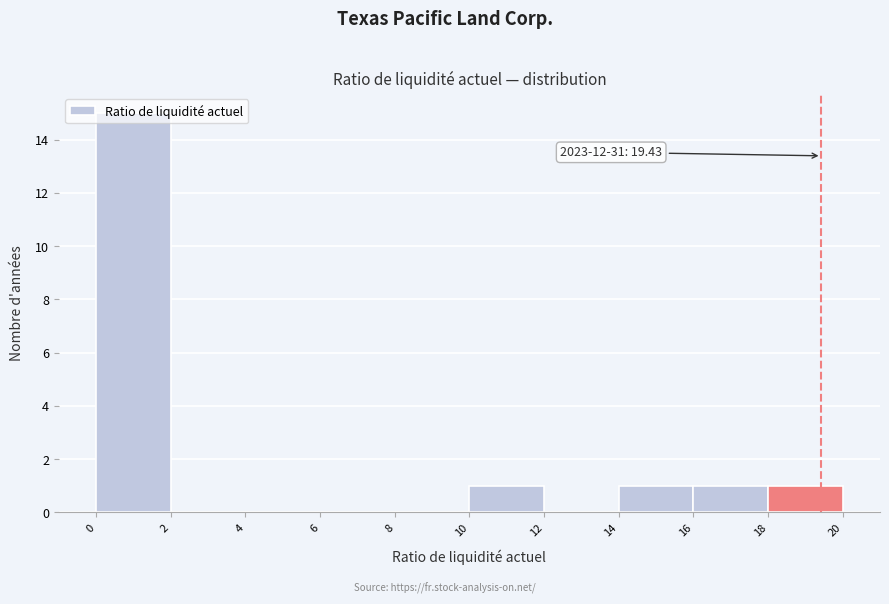

Over which range of the x-axis is the bar tallest?

0 to 2